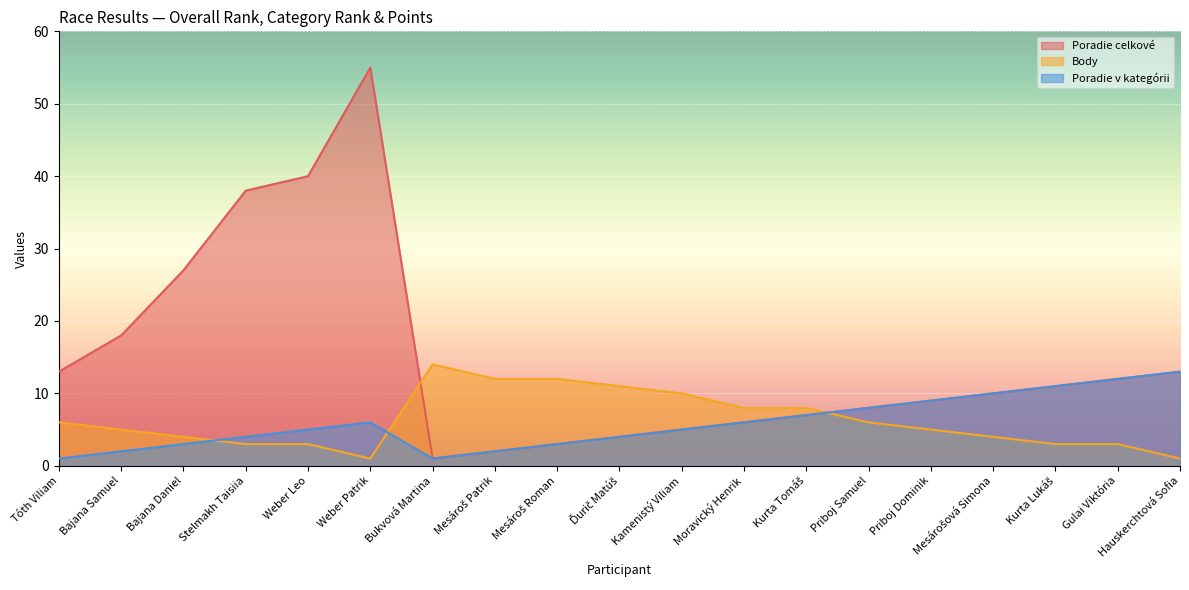

At which label does Body reach its minimum?

Weber Patrik